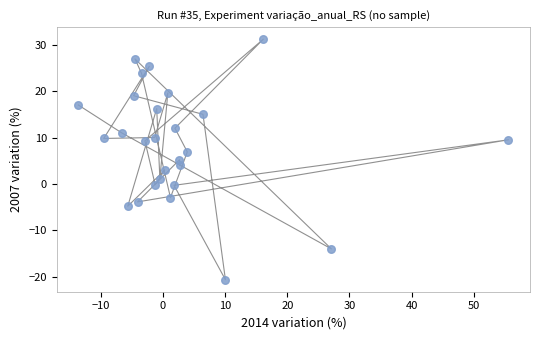

What is the range of Y values (max minus min)?

51.8